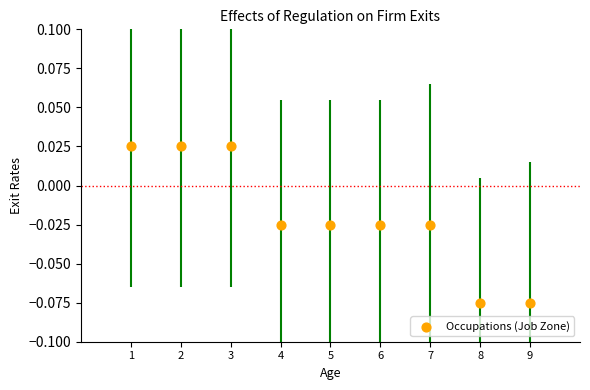

What is the range of X values (max minus min)?

8.0